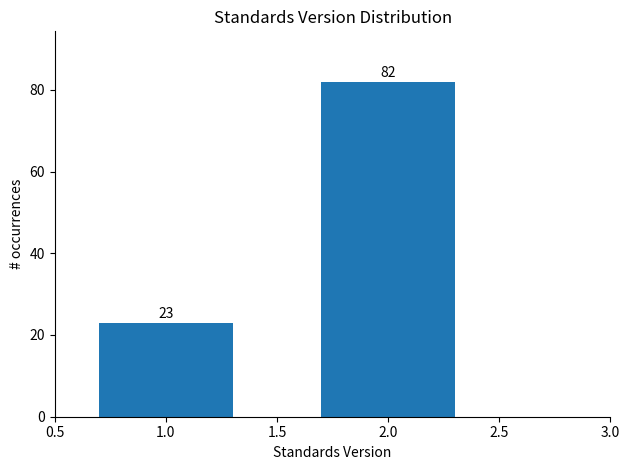

Reading left to right, transcribe all the data shown in this chart.

1.0=23	2.0=82